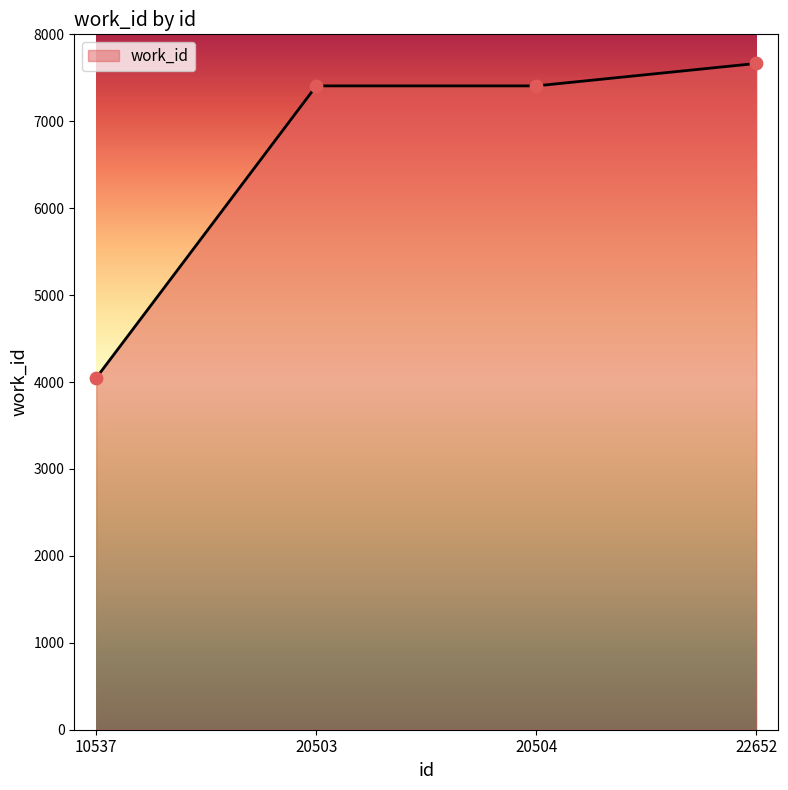

What is the change in value from 10537 to 22652?

+3617